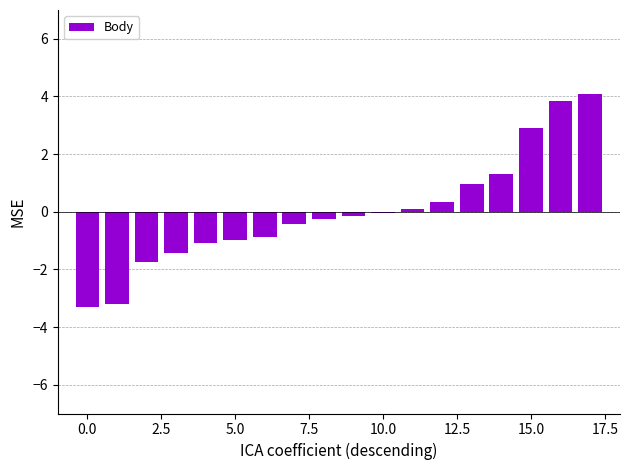

What is the value of the 4th bar from the left?

-1.4